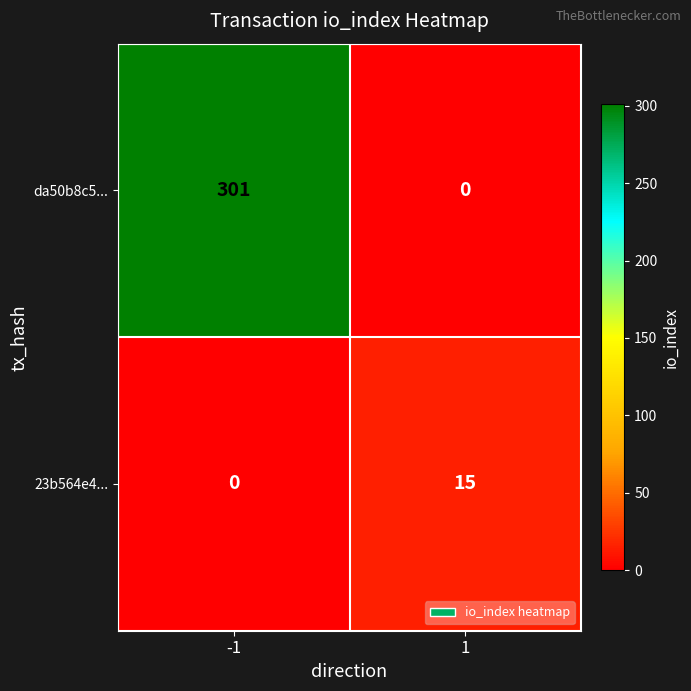

The value of 23b564e4... at -1 is 5. True or false?

False